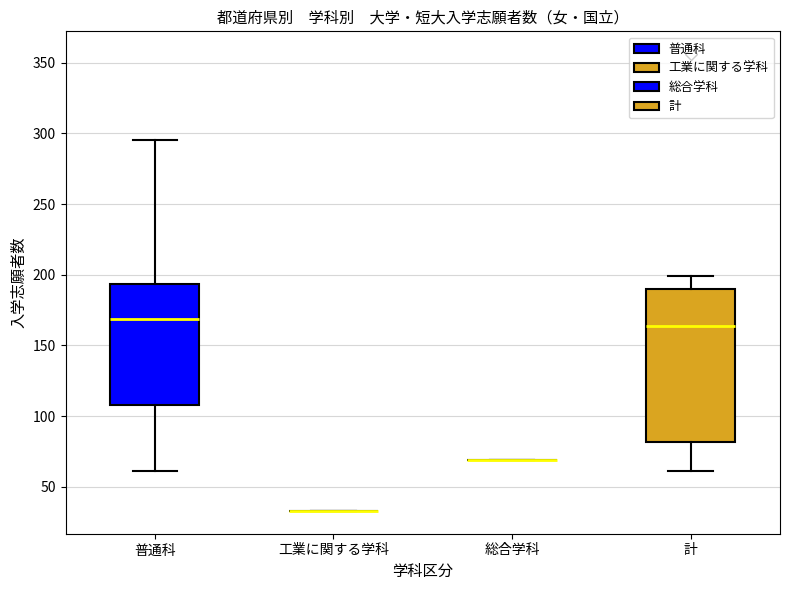

Comparing the boxes themselves (not the whiskers), which one is the tallest?

計